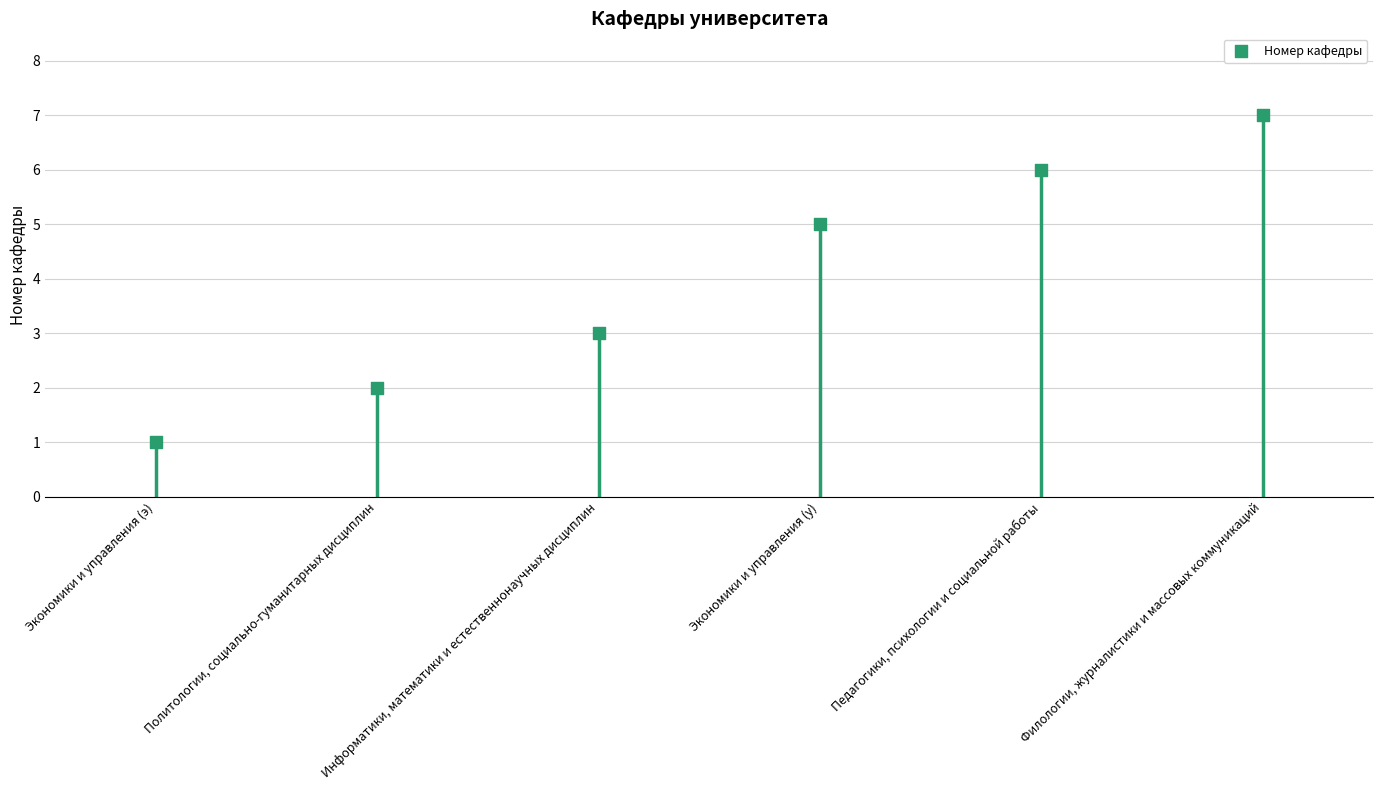

Approximately how many times larger is the value at Экономики и управления (э) compared to Политологии, социально-гуманитарных дисциплин?

0.5